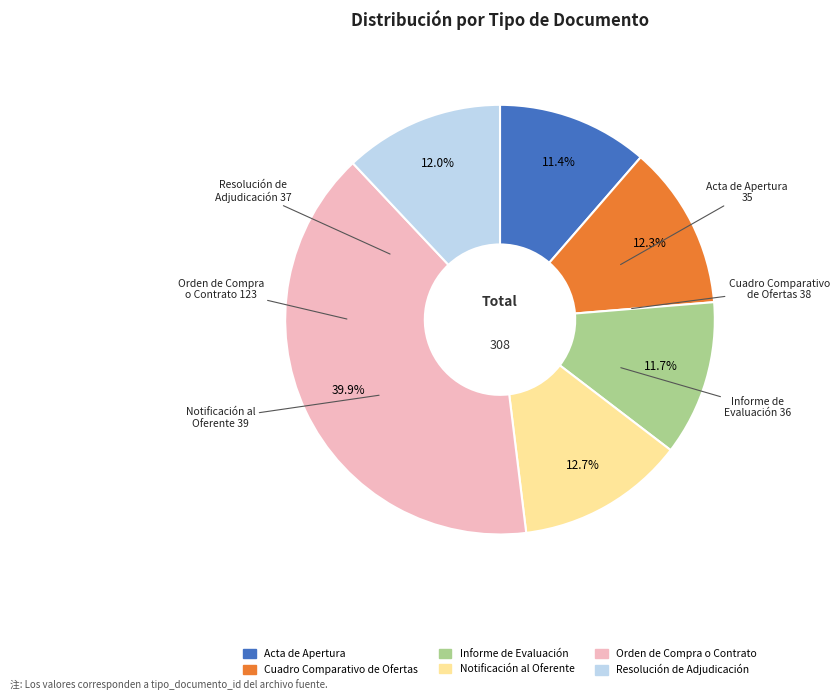

Does Notificación al Oferente represent more than half of the total?

No